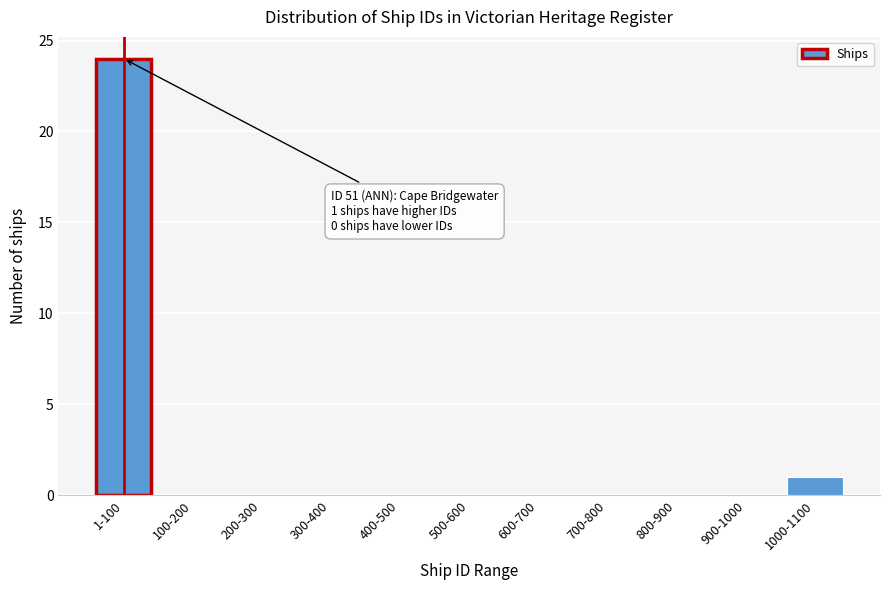

Reading left to right, transcribe all the data shown in this chart.

1-100=24	100-200=0	200-300=0	300-400=0	400-500=0	500-600=0	600-700=0	700-800=0	800-900=0	900-1000=0	1000-1100=1